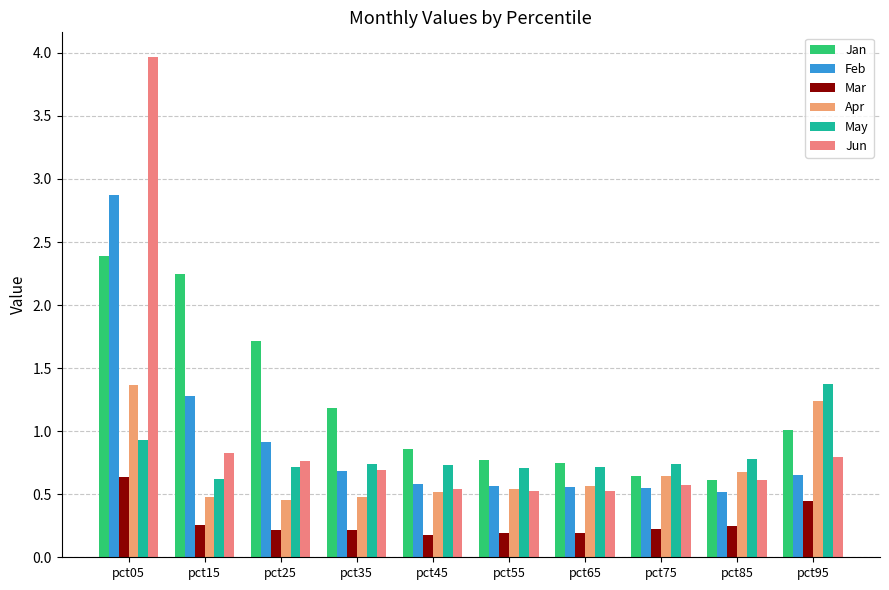

How many distinct data groups are displayed?

6